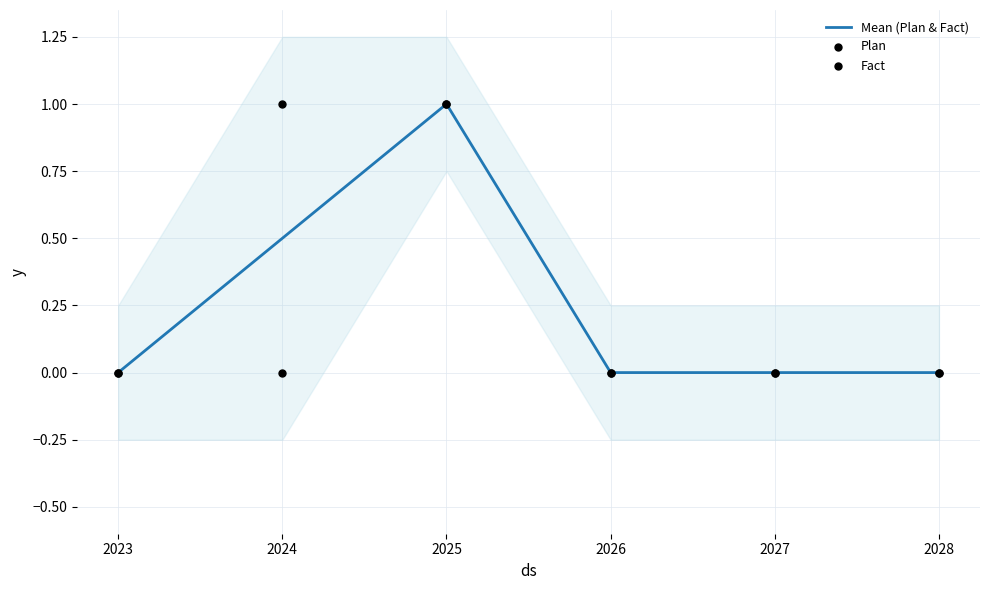

Which series has the widest spread of Y values?

Mean (Plan & Fact)